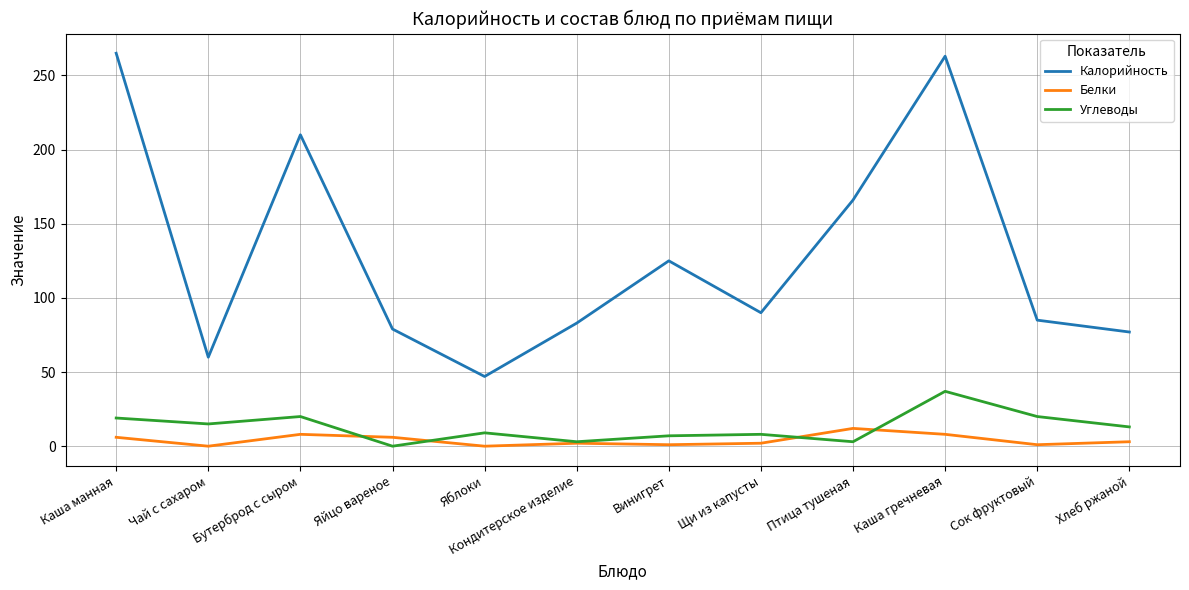

What is the difference between the maximum and minimum values in the Углеводы series?

37